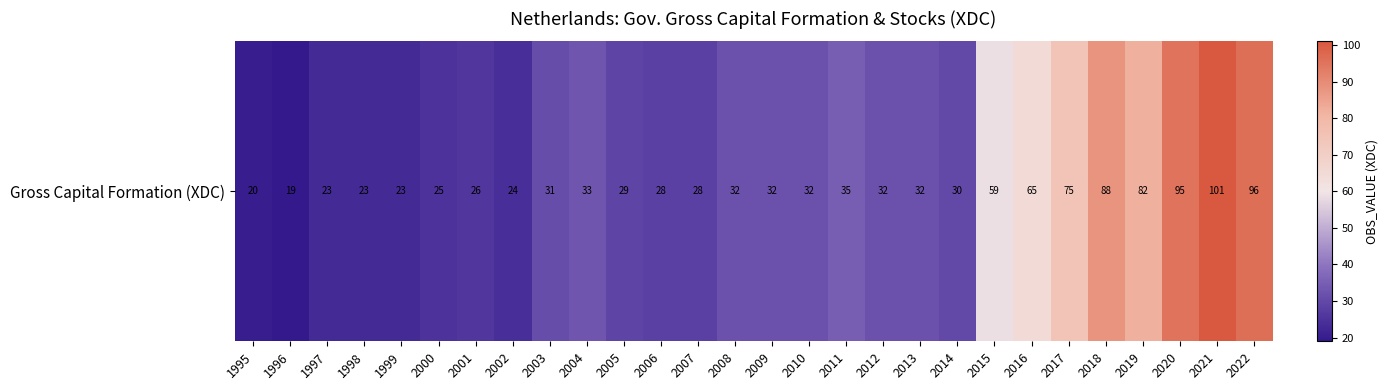

At which category does the chart reach its peak across all series?

2021